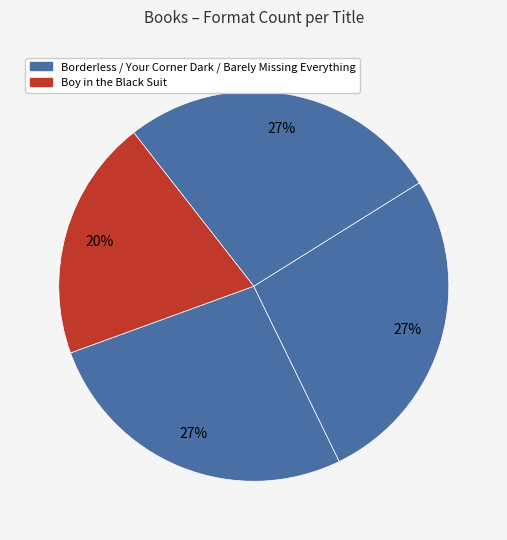

How many slices are in this pie chart?

4